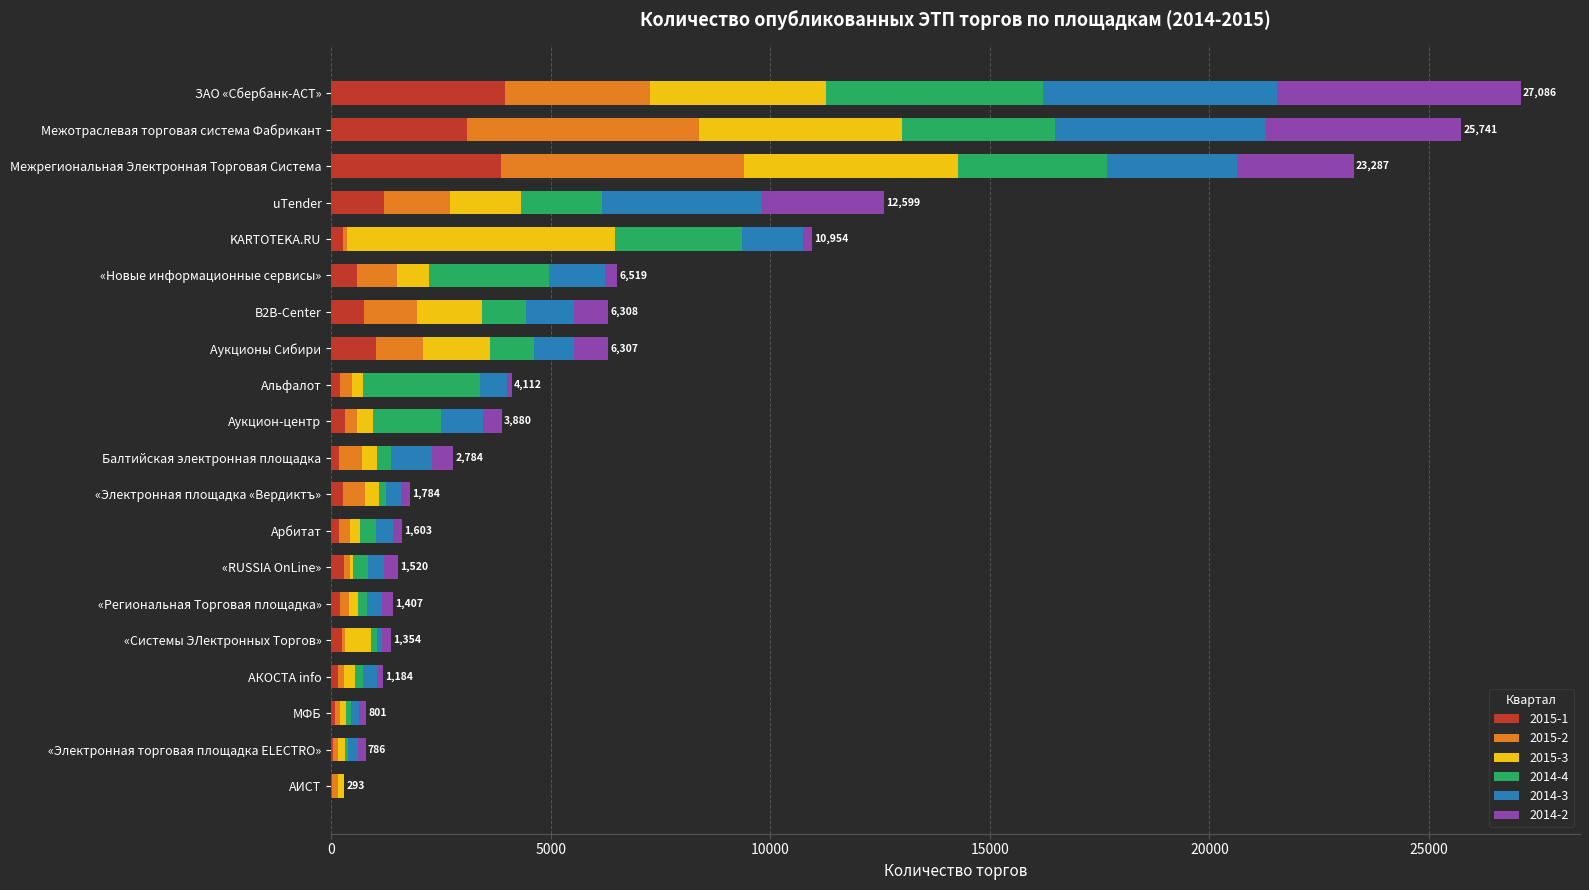

True or false: 2015-1 has a value of 5122 at Межотраслевая торговая система Фабрикант.

False